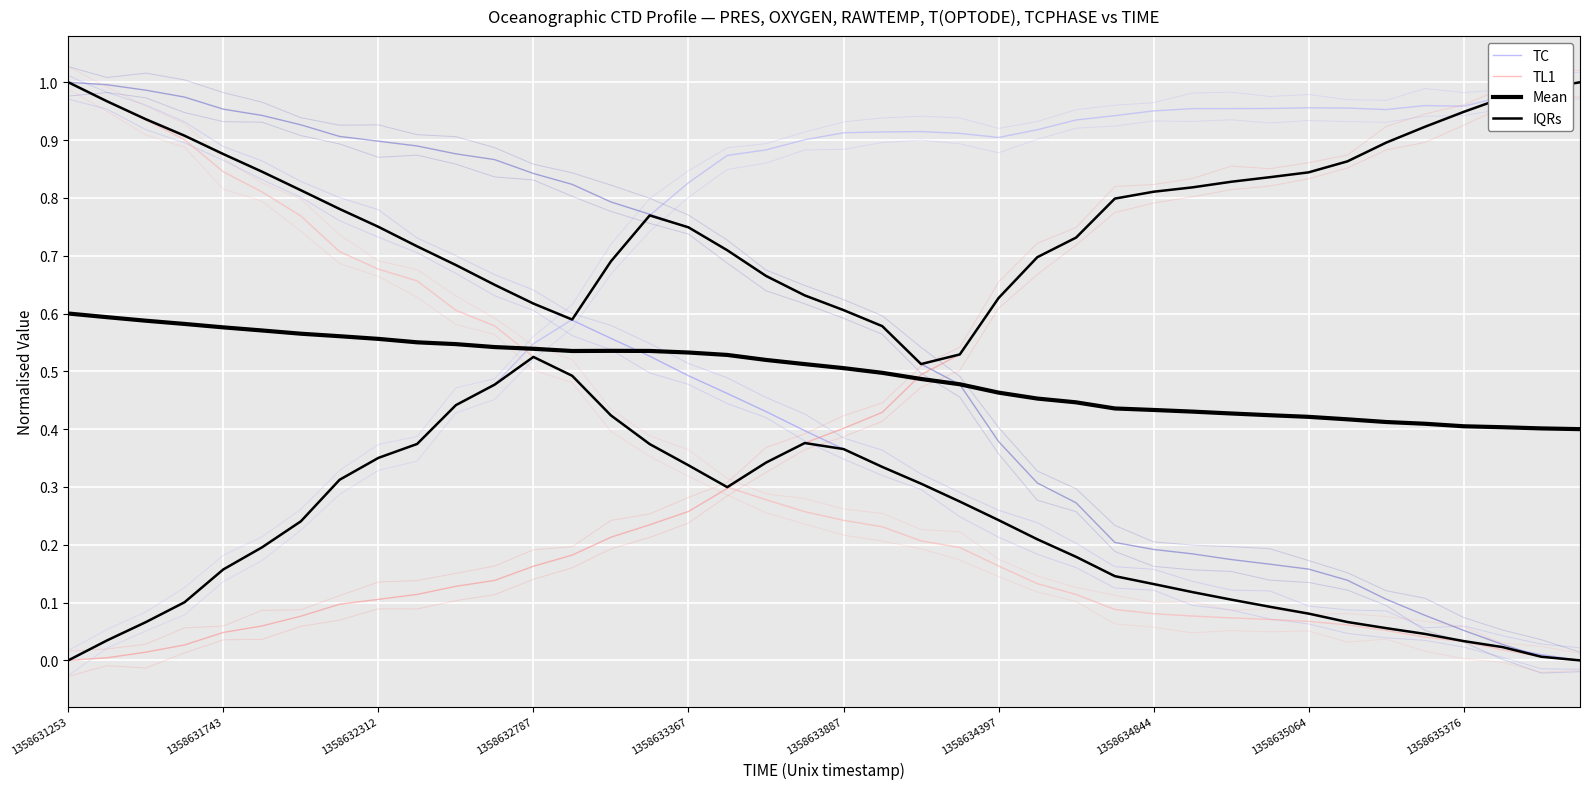

Which category has the lowest value in the IQRs series?

1358631253